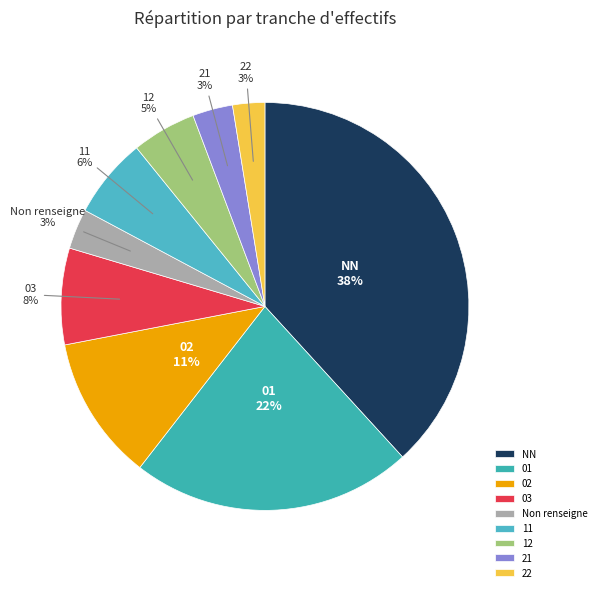

Is it true that 11 is 6% of the pie?

True